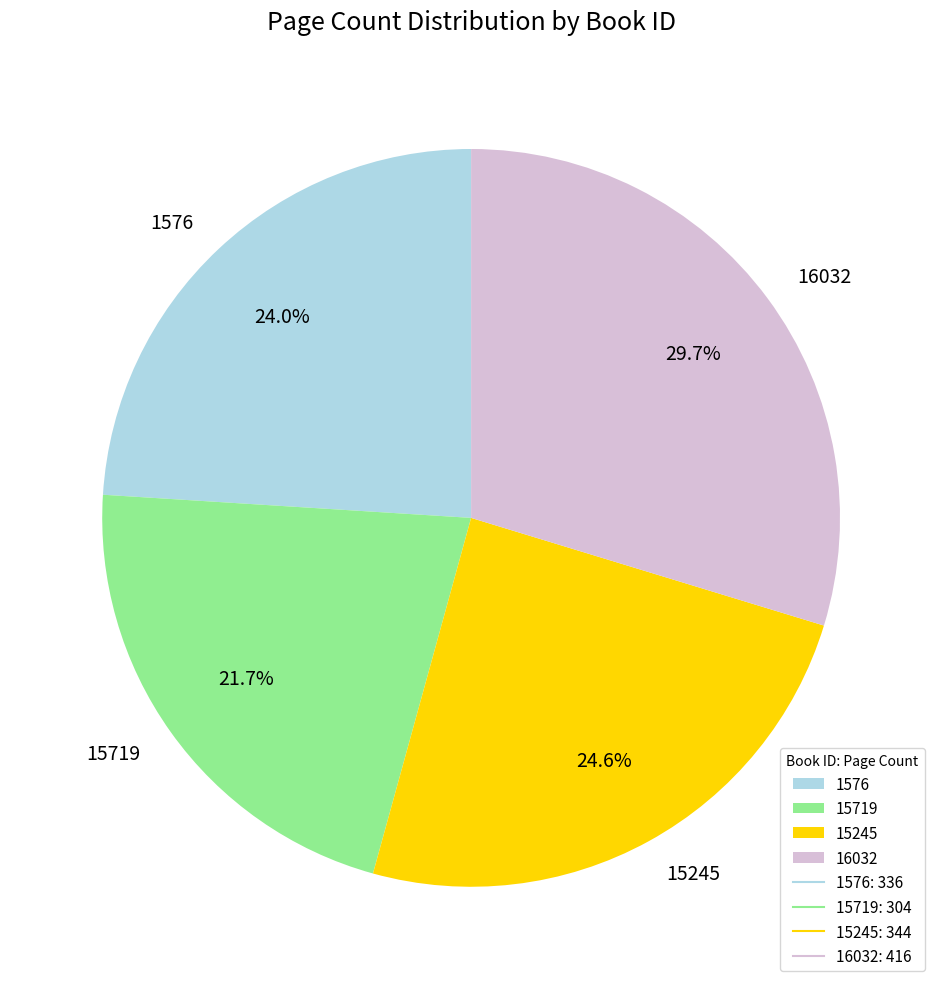

What is the total percentage of 15245 and 15719?

46.3%